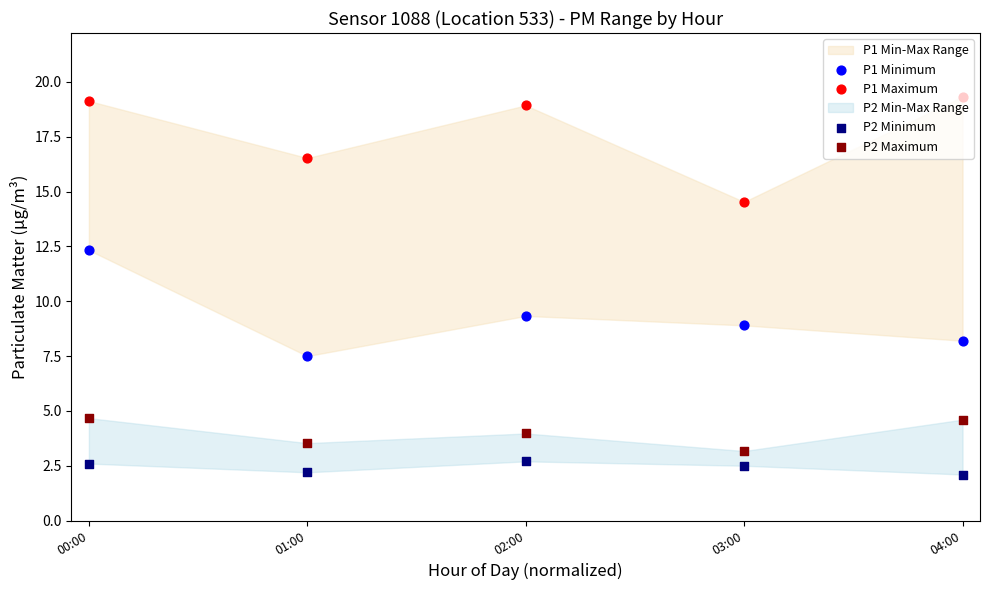

Is the value of P1 Minimum at 04:00 greater than the value of P2 Maximum at 03:00?

Yes